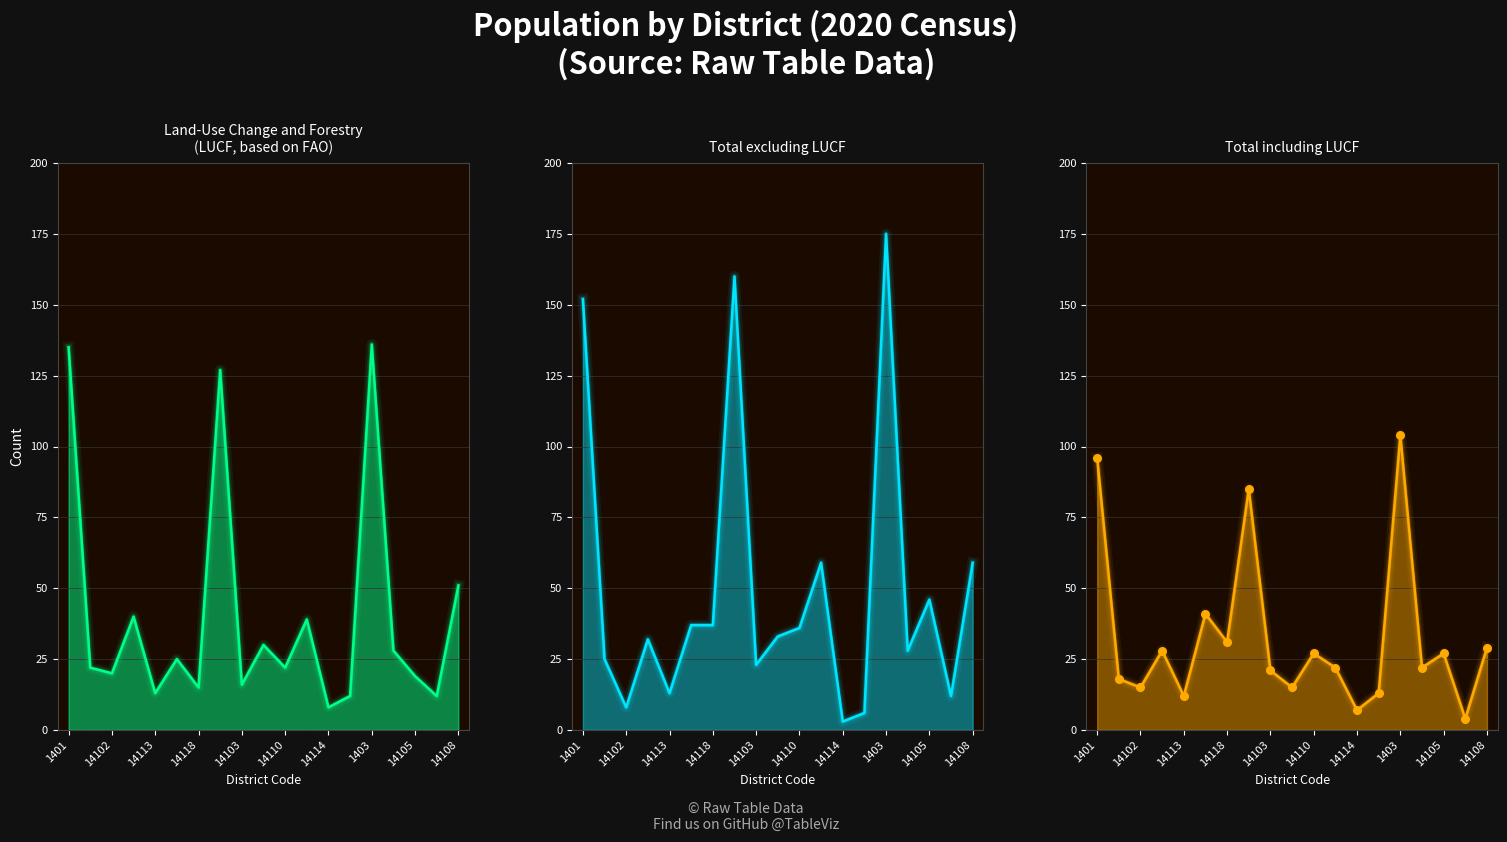

Is the value of Total including LUCF at 14110 greater than the value of Land-Use Change and Forestry
(LUCF, based on FAO) at 14107?

Yes